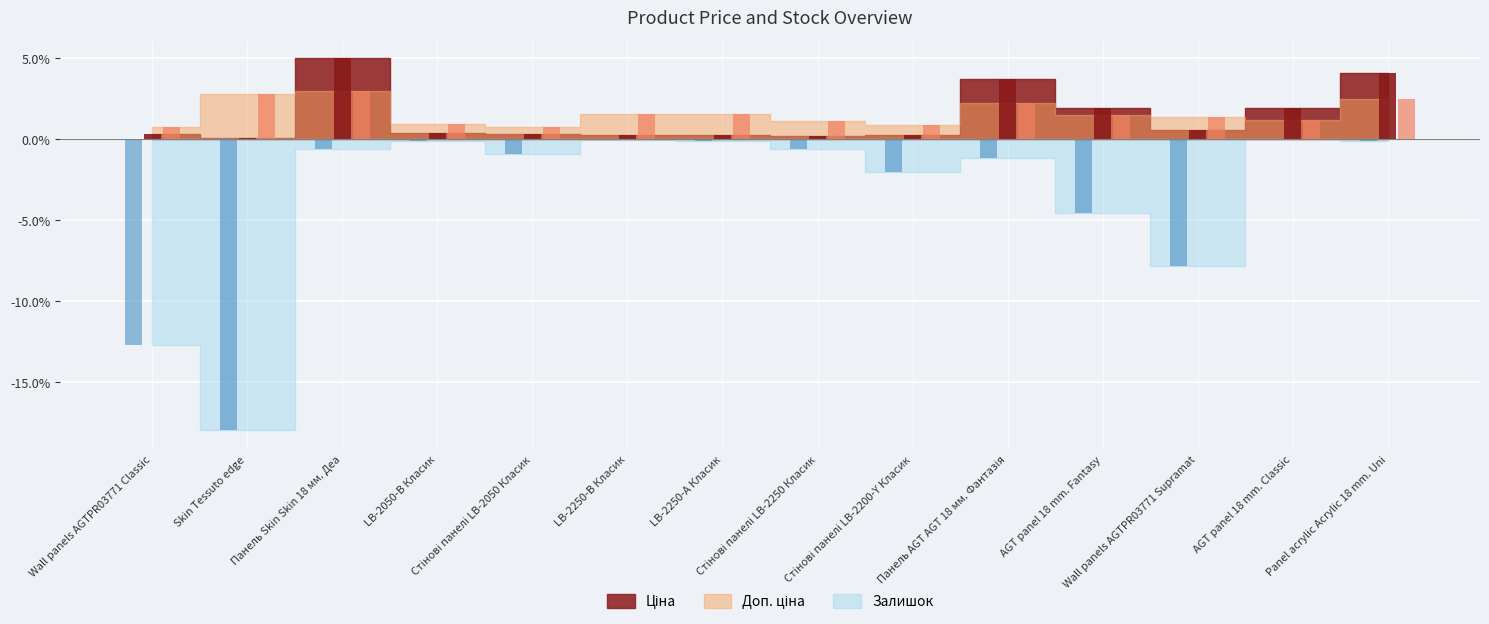

Which category has the lowest value across all series?

Skin Tessuto edge